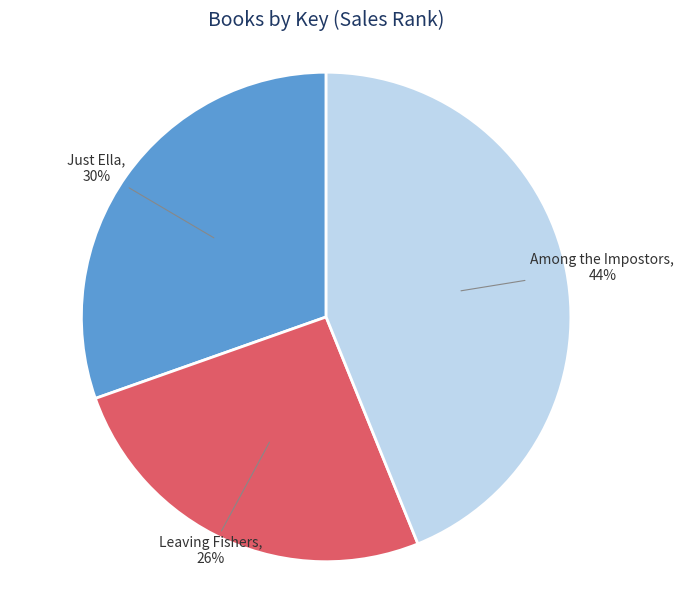

To the nearest percent, what is the difference between the largest and smallest slice percentages?

18%